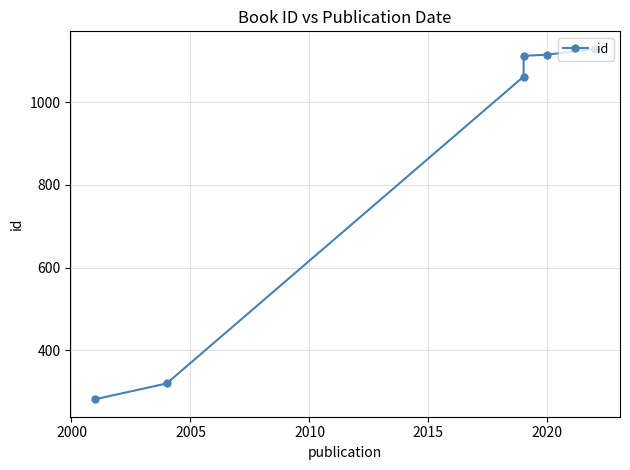

What is the greatest value displayed?

1129